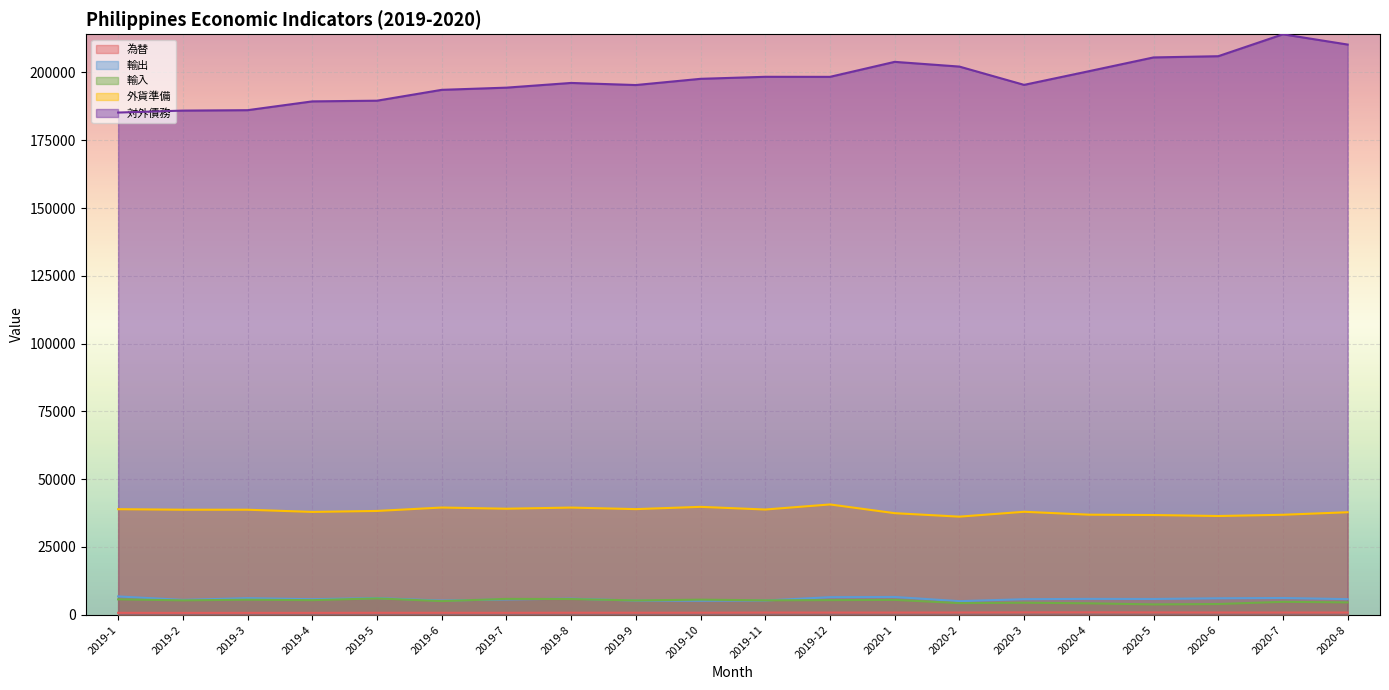

What is the spread (max minus min) of values at 2019-10?

196947.0